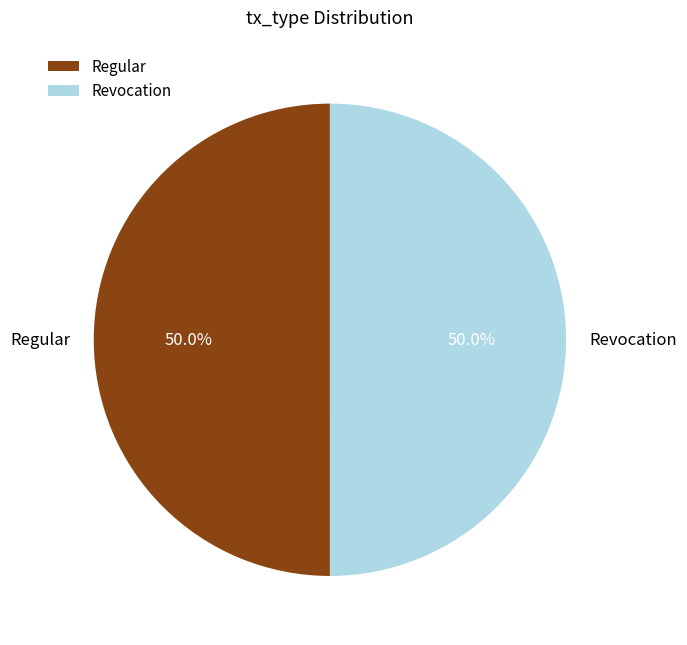

Approximately how many times larger is the value at Regular compared to Revocation?

1.0